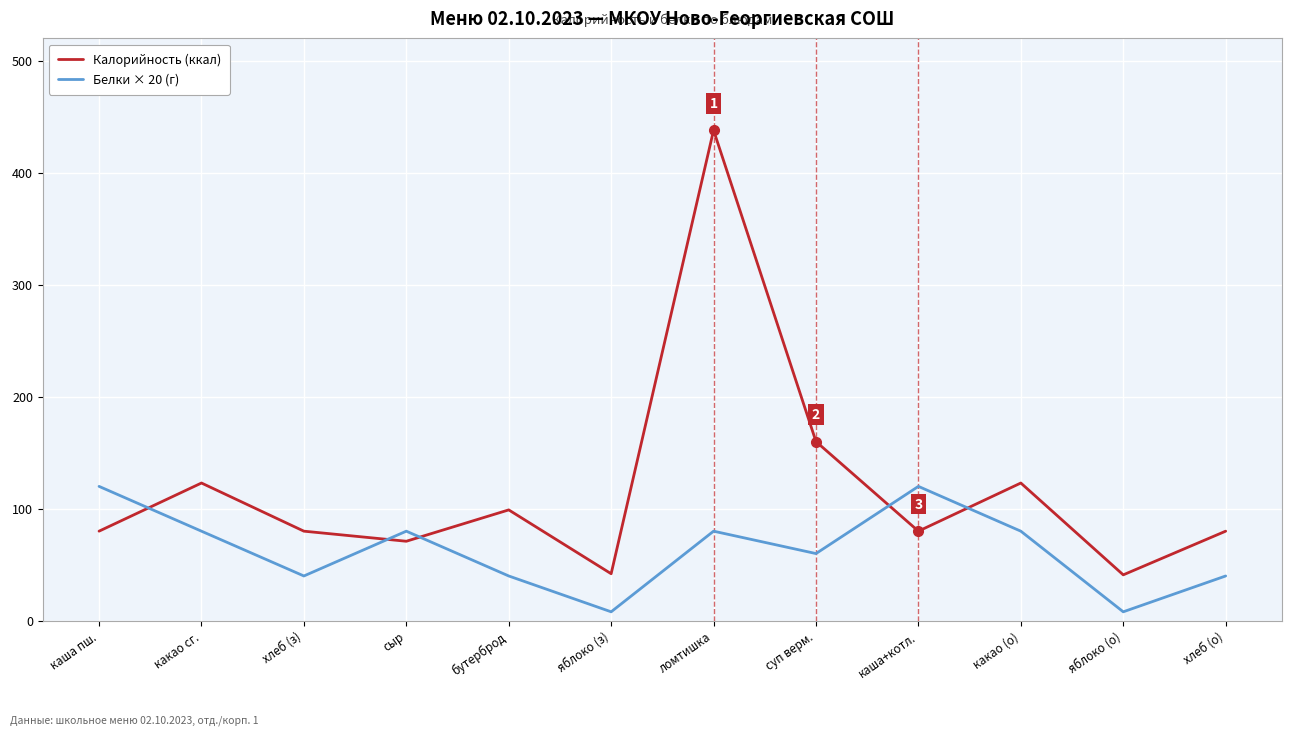

What is the minimum value shown in the chart?

8